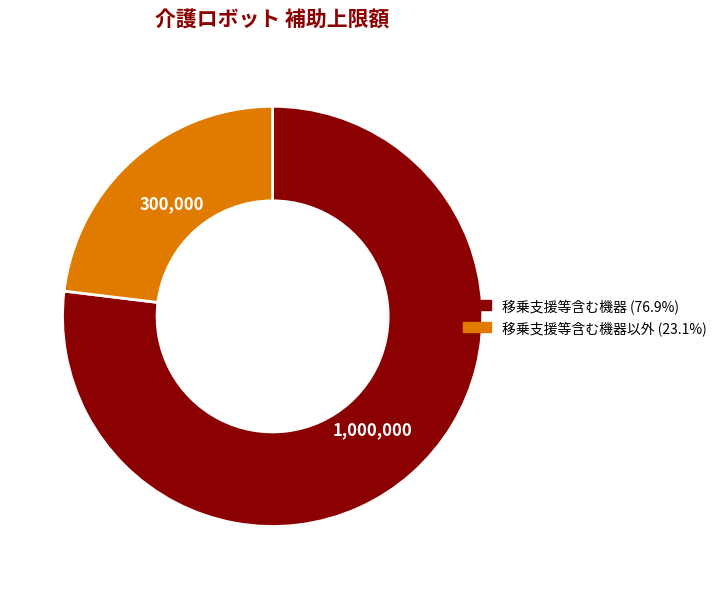

Is there a majority slice in this chart?

Yes